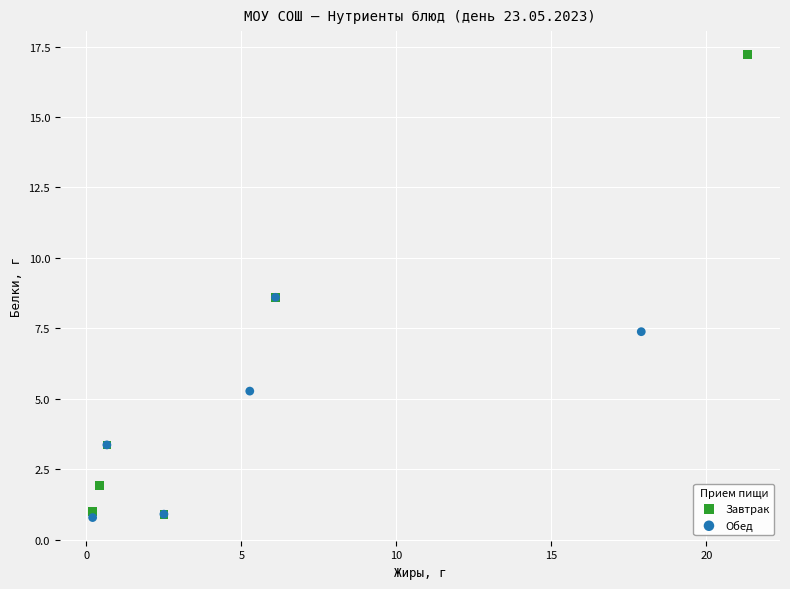

Which series contains the highest Y value?

Завтрак